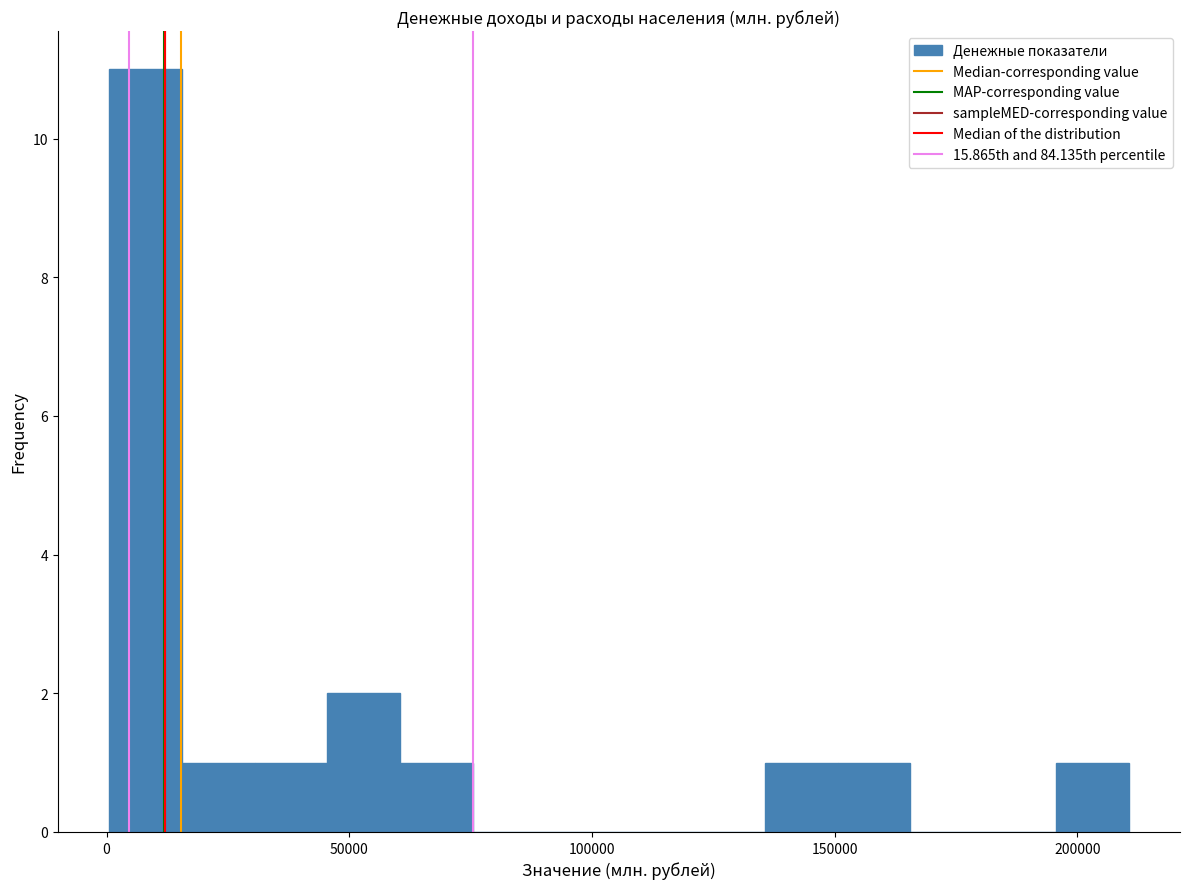

Read against the x-axis, roughly where is the centre of the tallest bar?

10000